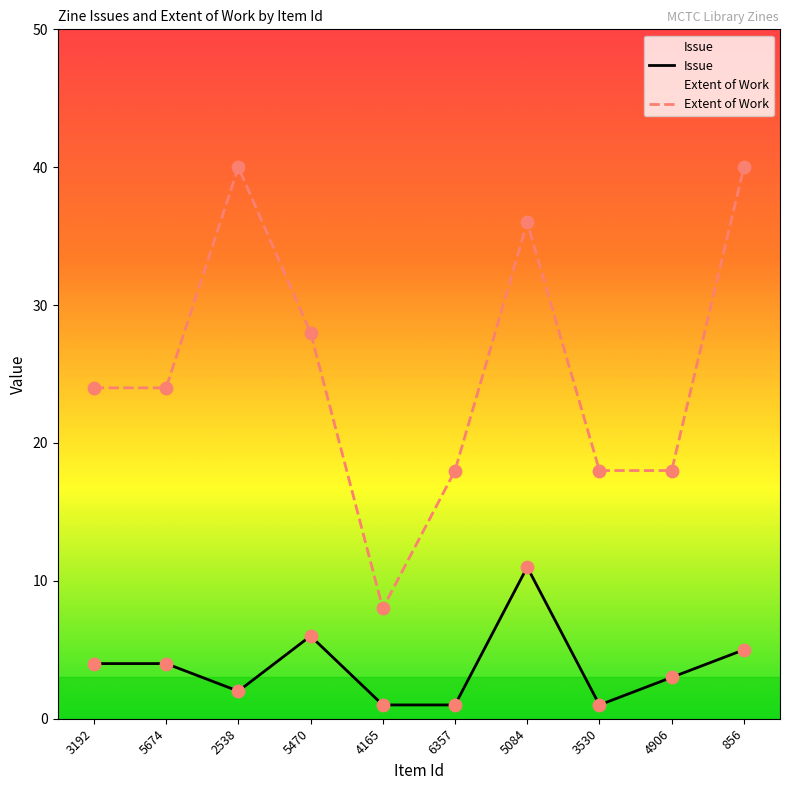

At how many categories does at least one series exceed 3?

10